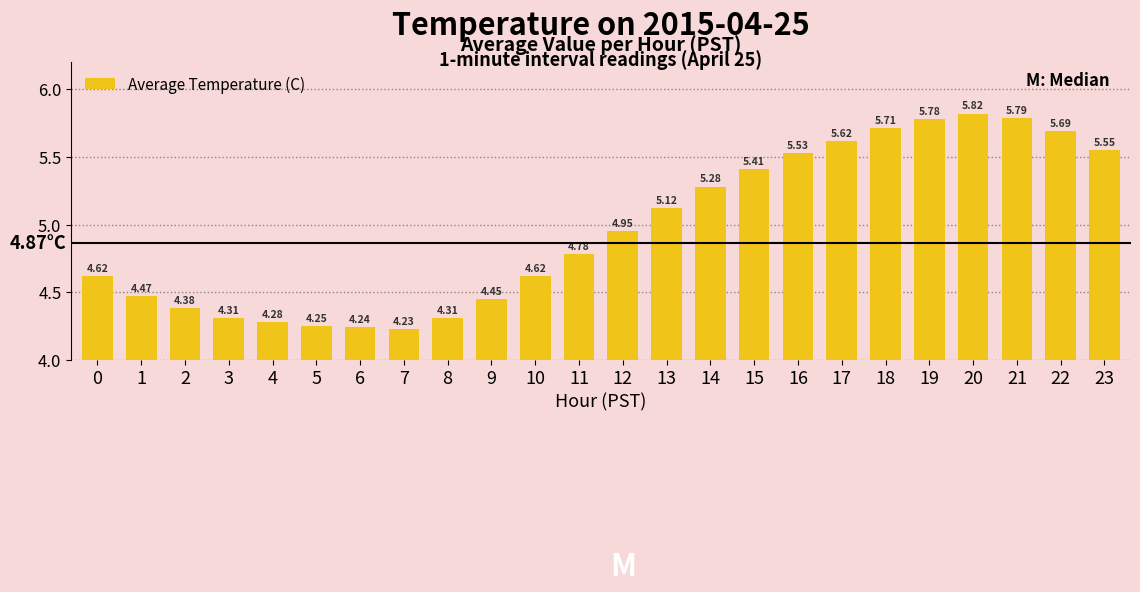

Does the chart contain any negative values?

No